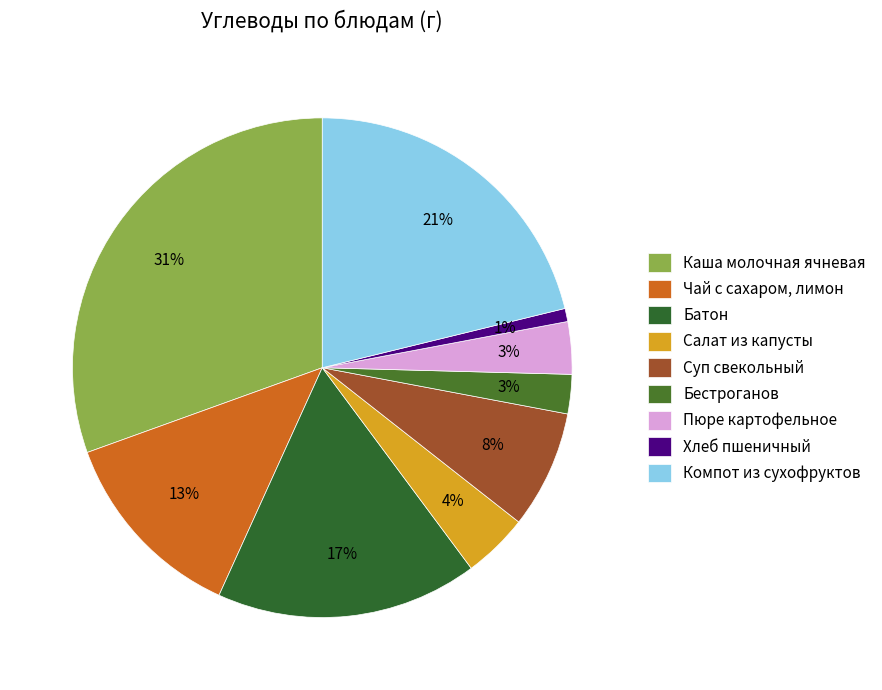

What percentage is the Салат из капусты slice, to the nearest percent?

4%